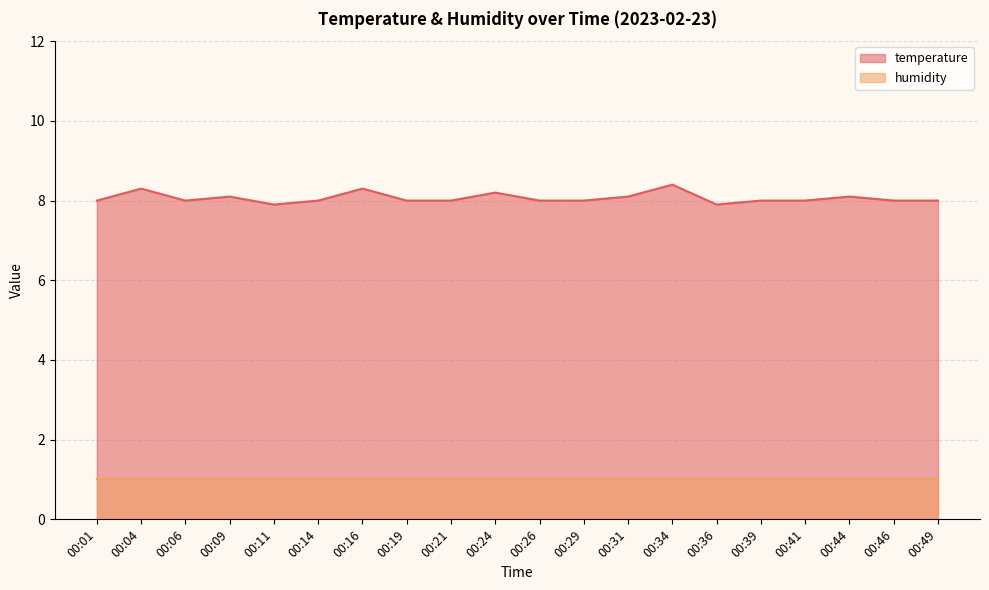

The chart shows a value of 8.0 at 00:01. True or false?

True